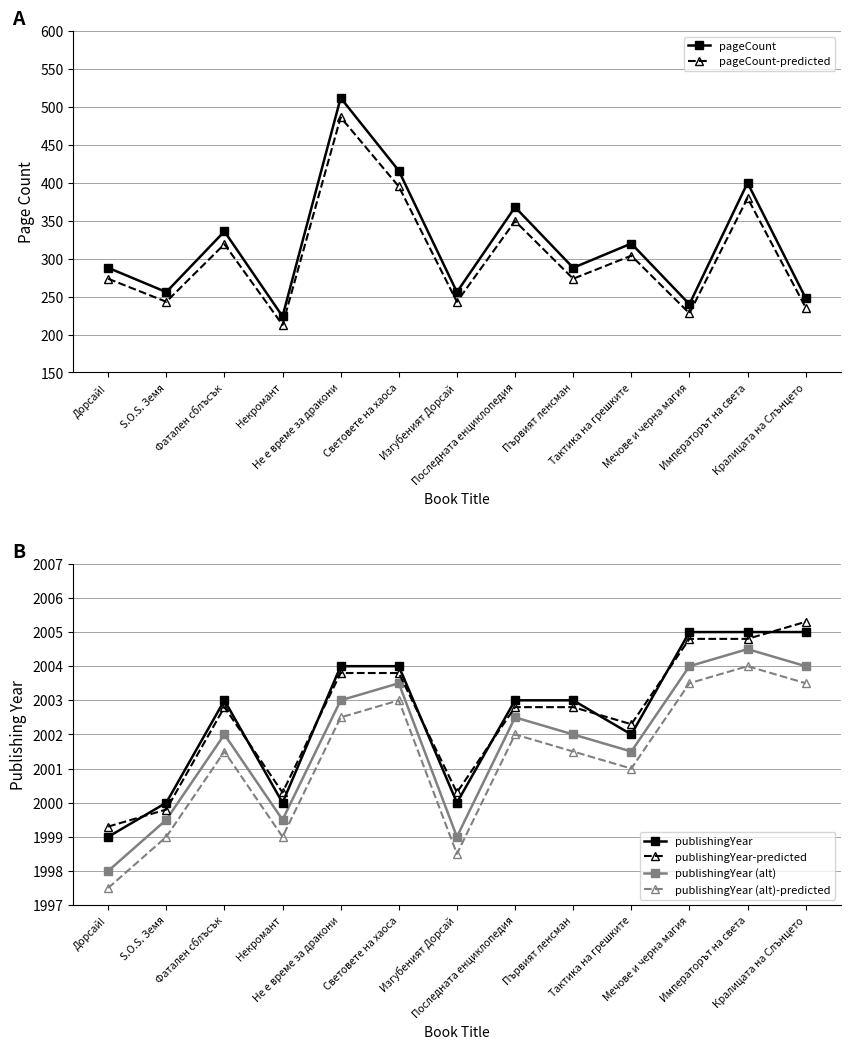

Rank the categories by publishingYear-predicted value from highest to lowest.

Кралицата на Слънцето, Мечове и черна магия, Императорът на света, Не е време за дракони, Световете на хаоса, Фатален сблъсък, Последната енциклопедия, Първият ленсман, Тактика на грешките, Некромант, Изгубеният Дорсай, S.O.S. Земя, Дорсай!